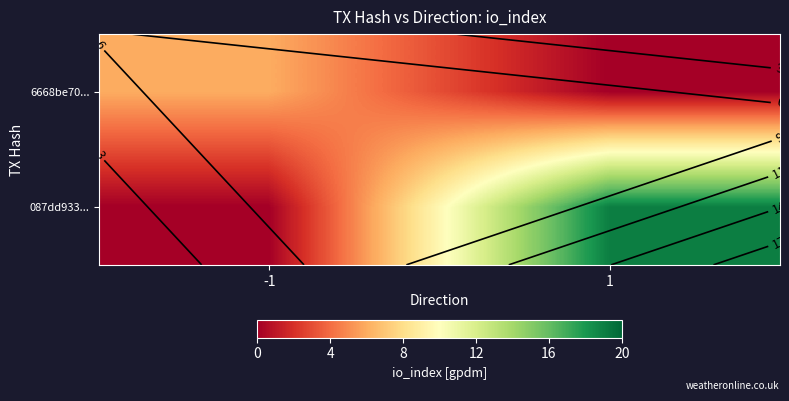

The value of 087dd933... at 1 is 19. True or false?

True